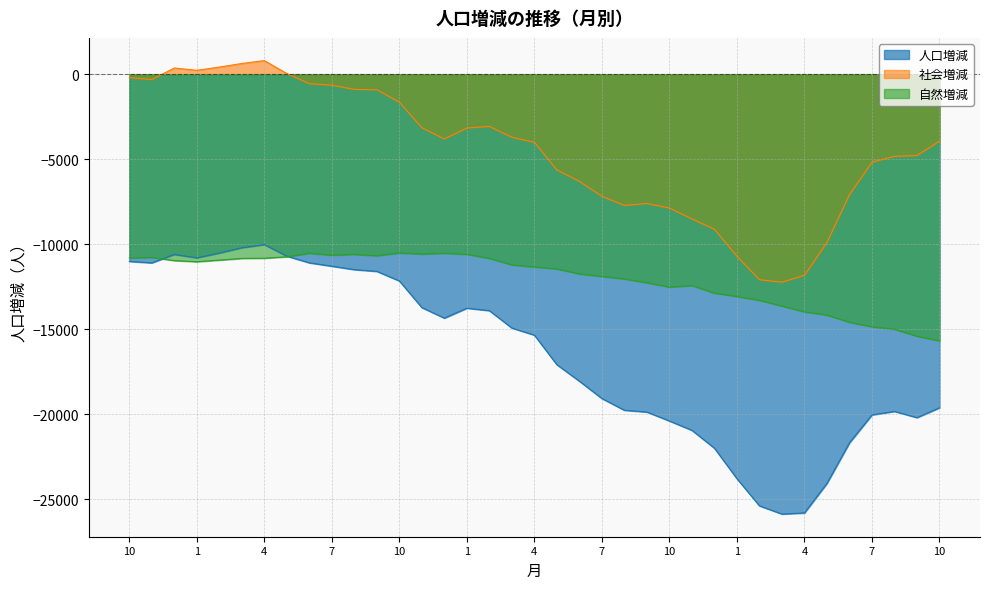

What is the spread (max minus min) of values at 10?

10805